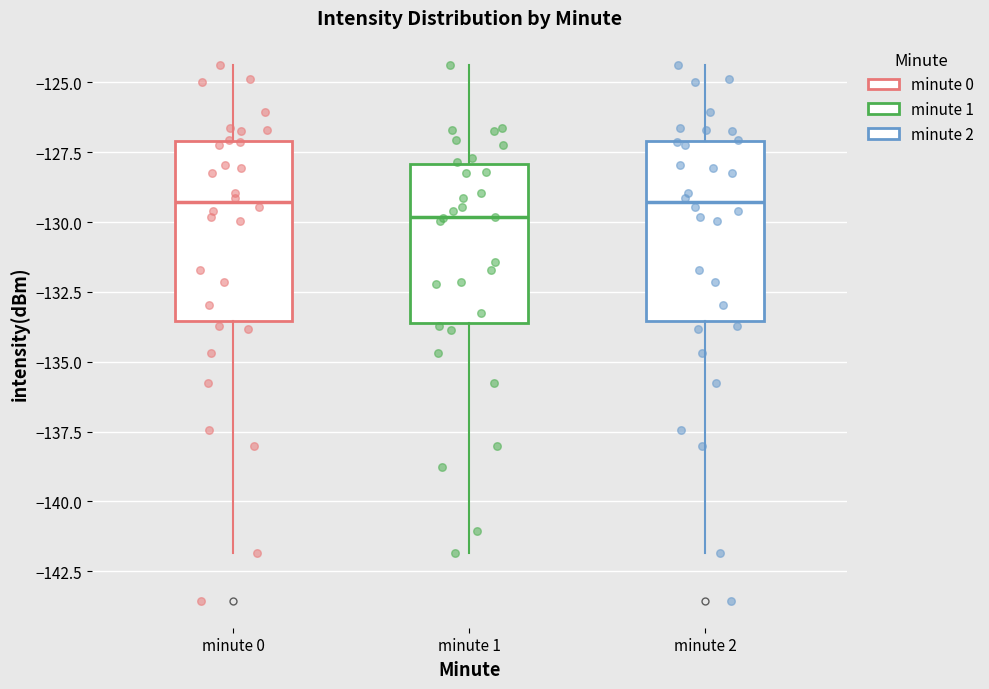

Where is the lower edge of the box for minute 0 on the y-axis? The values are not printed on the chart, so give them approximately, as read against the axis.

-133.5